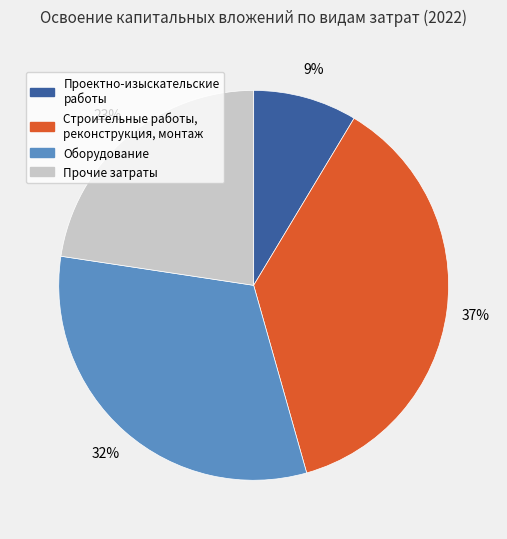

Is there a majority slice in this chart?

No